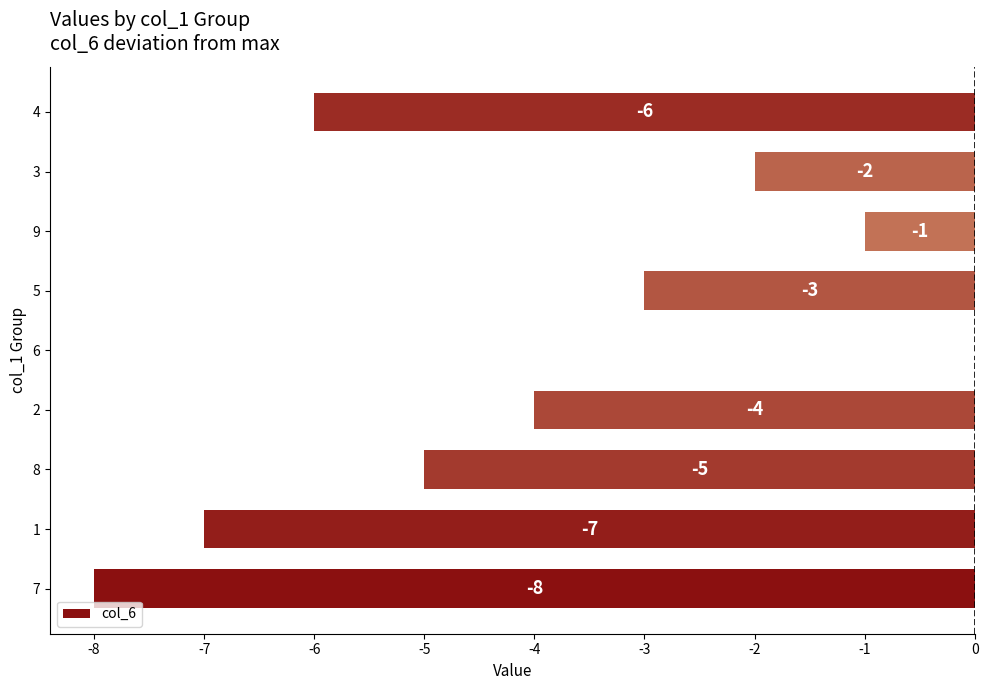

At which category does the chart reach its peak across all series?

6